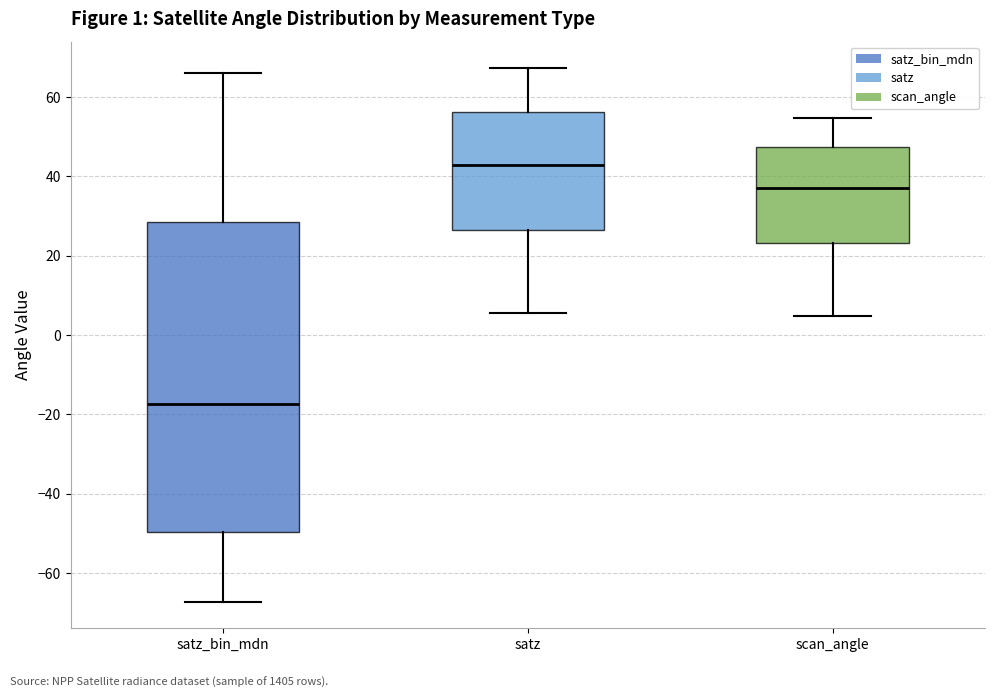

Comparing the boxes themselves (not the whiskers), which one is the tallest?

satz_bin_mdn